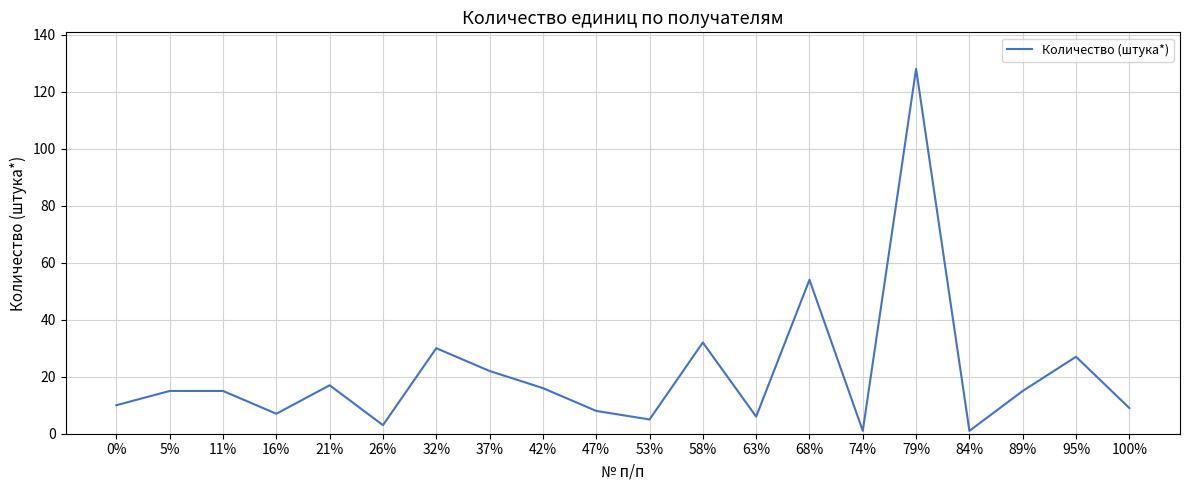

How many lines are shown in the chart?

1